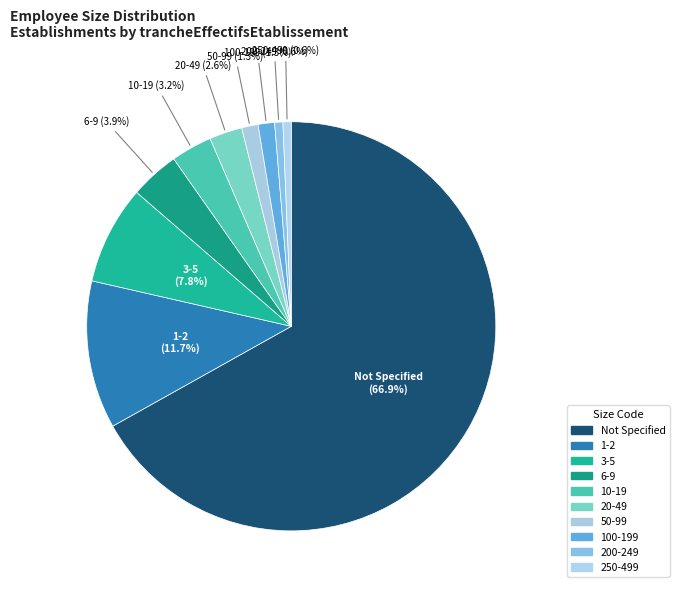

What is the largest slice in the pie chart?

Not Specified